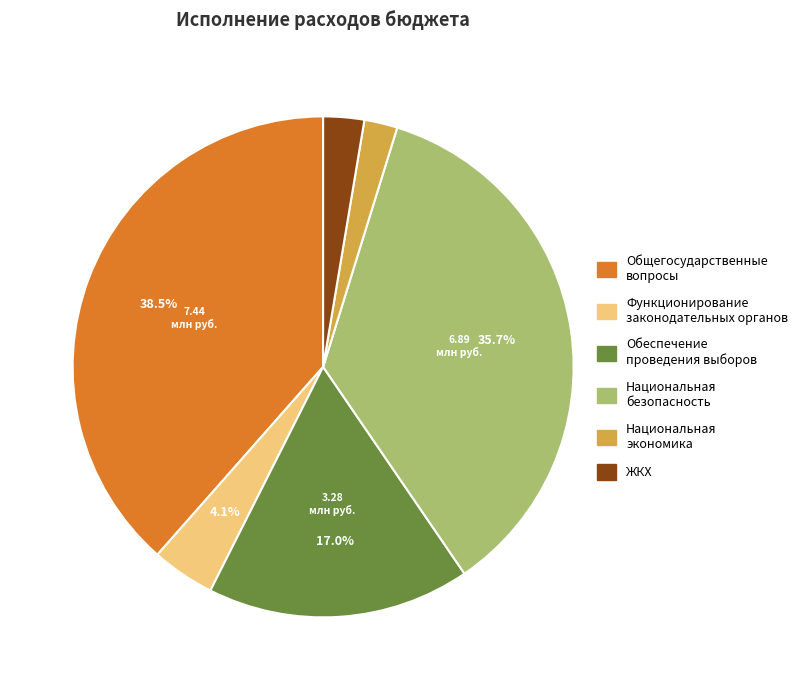

Is there any slice that represents more than half of the pie?

No